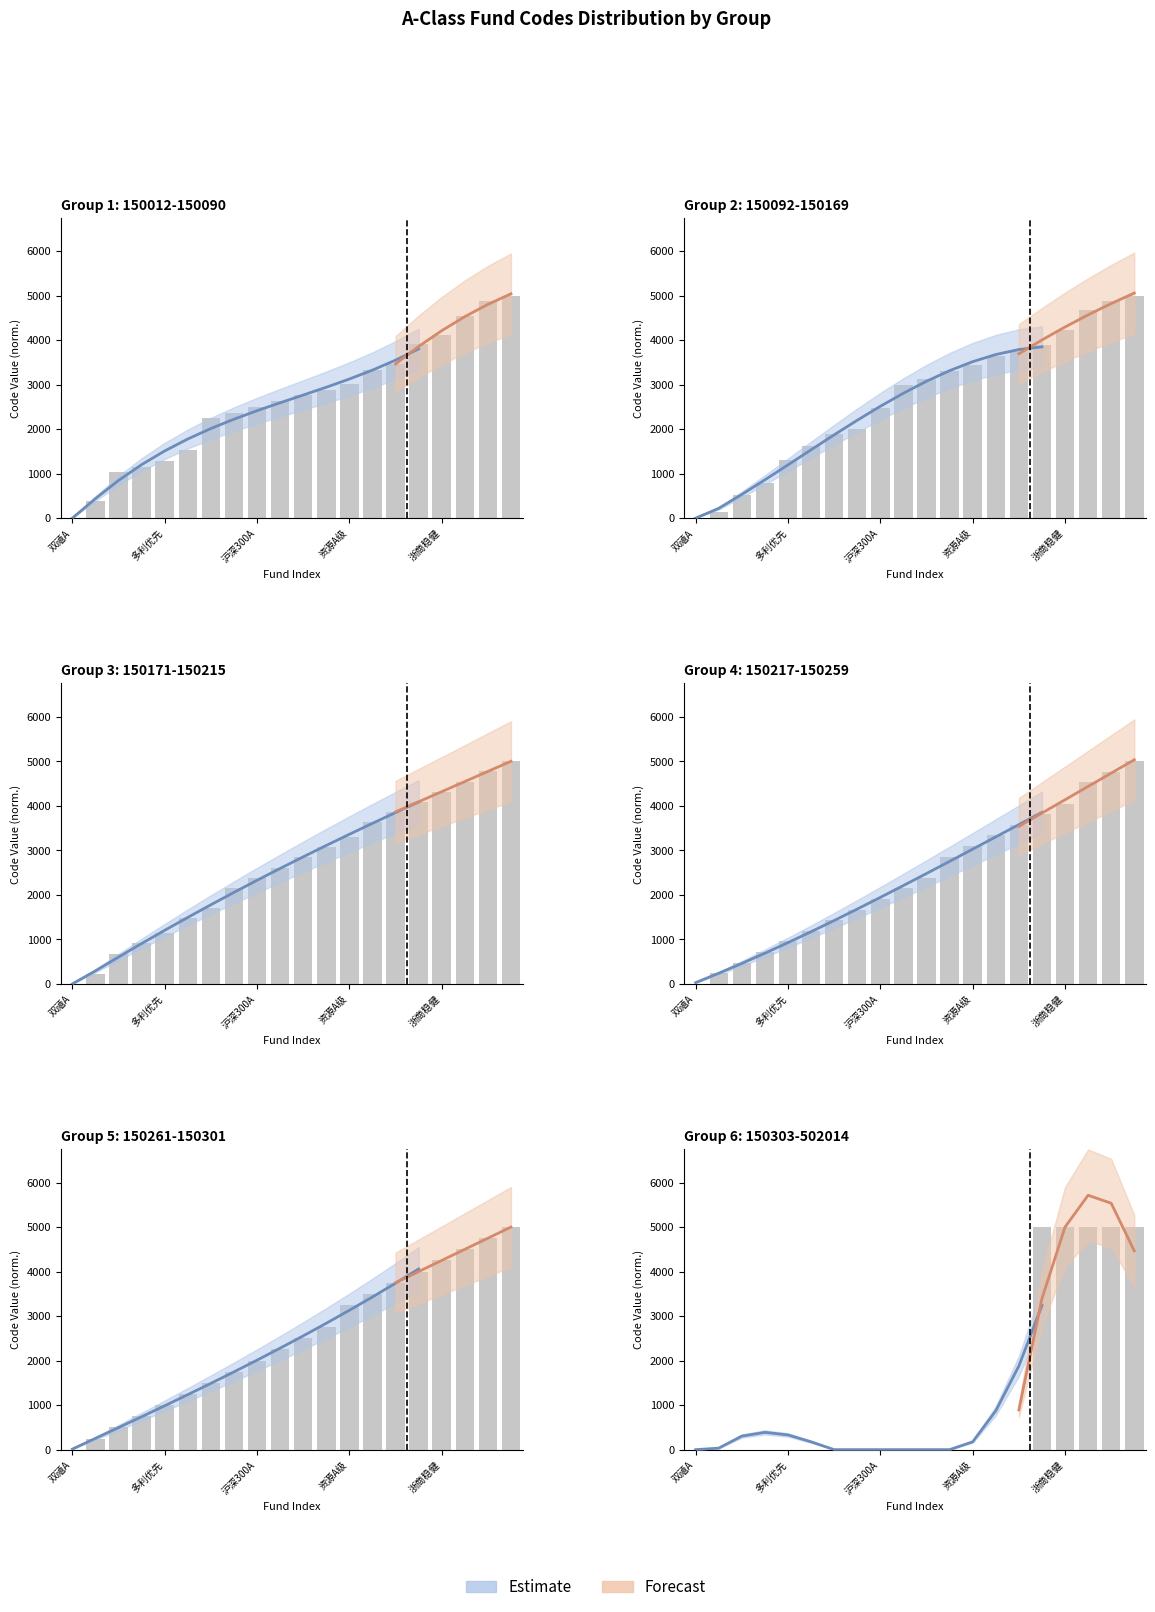

How many groups of bars are there?

20